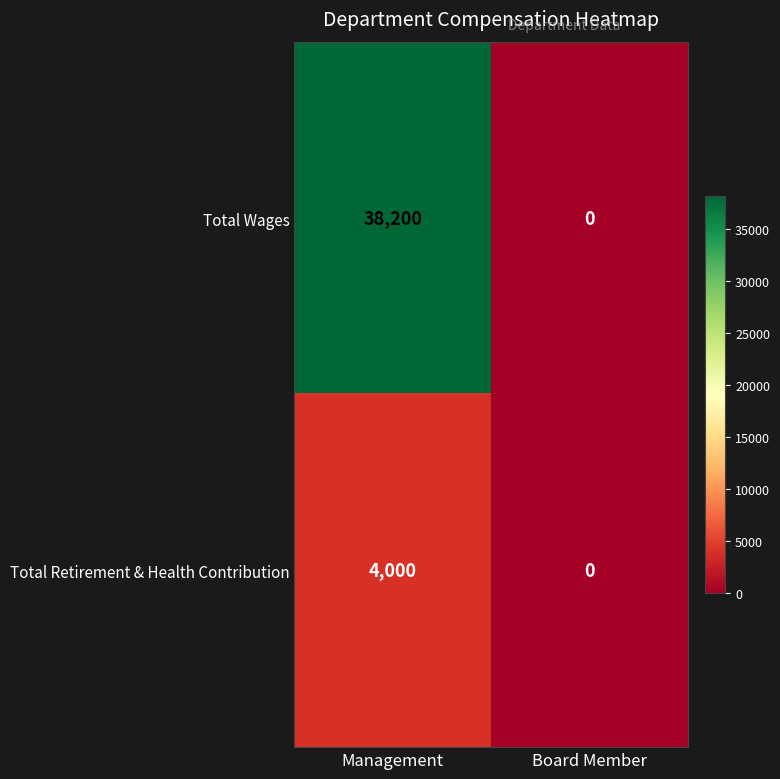

What is the spread (max minus min) of values at Management?

34200